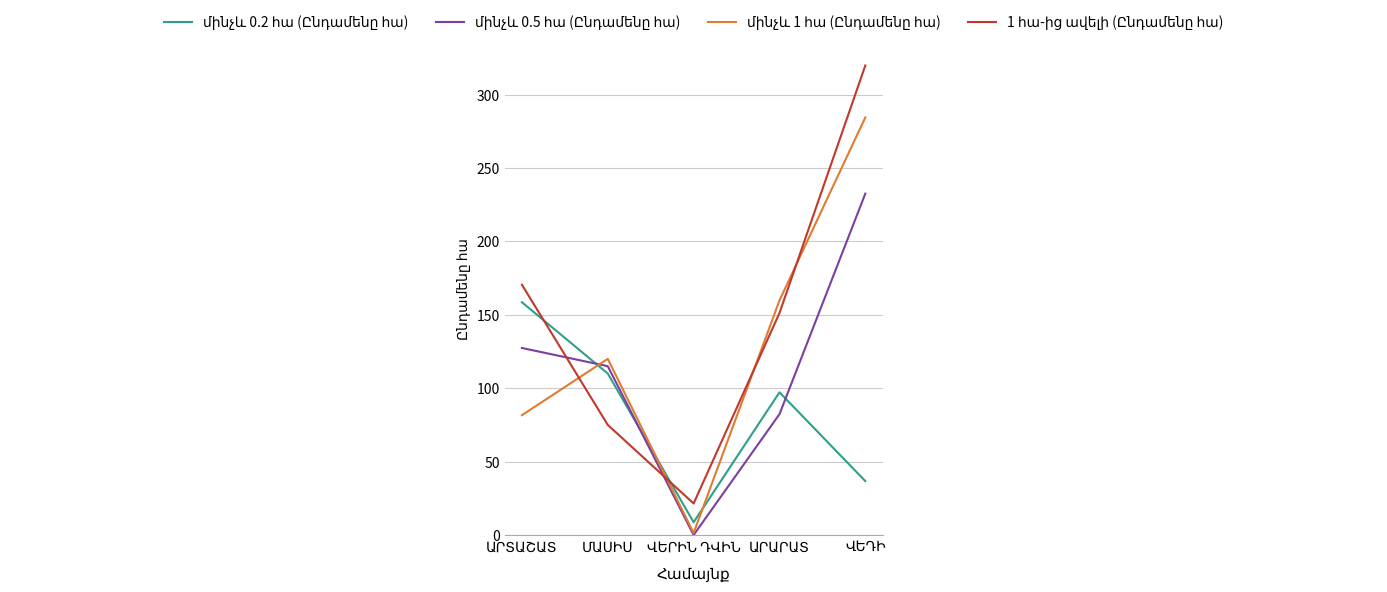

What is the maximum value shown in the chart?

319.8